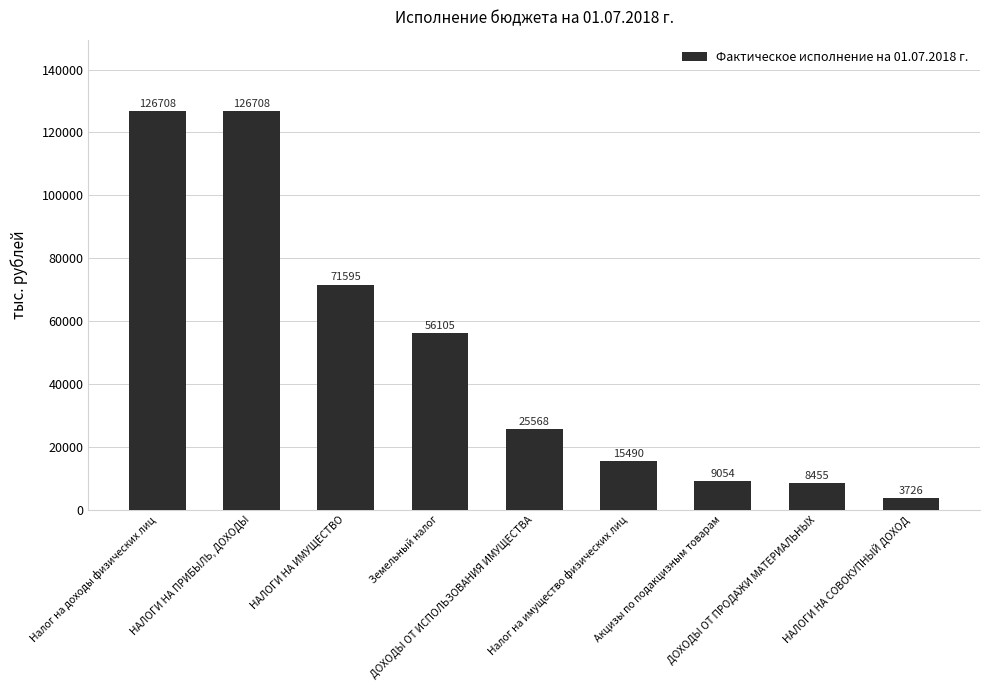

Between ДОХОДЫ ОТ ИСПОЛЬЗОВАНИЯ ИМУЩЕСТВА and Налог на имущество физических лиц, which is larger?

ДОХОДЫ ОТ ИСПОЛЬЗОВАНИЯ ИМУЩЕСТВА